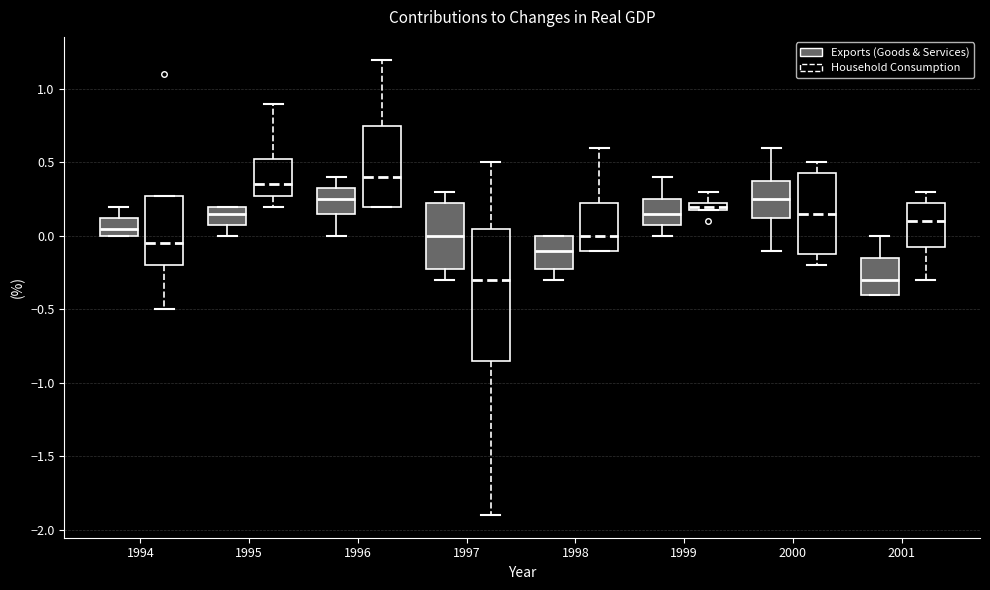

Comparing the boxes themselves (not the whiskers), which one is the tallest?

1997 (Household Consumption)